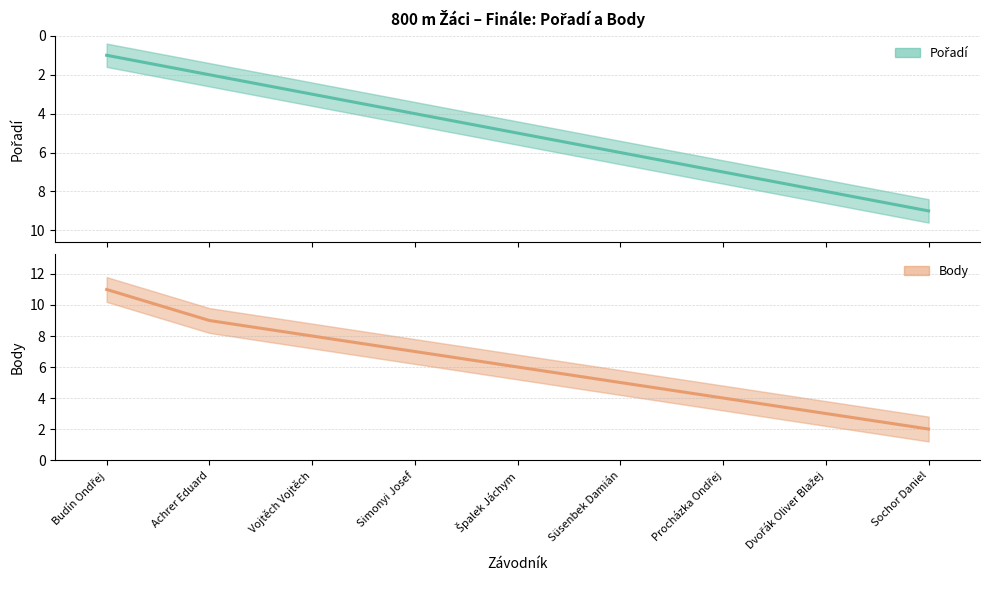

Where do Pořadí and Body first cross each other?

Špalek Jáchym and Süsenbek Damián